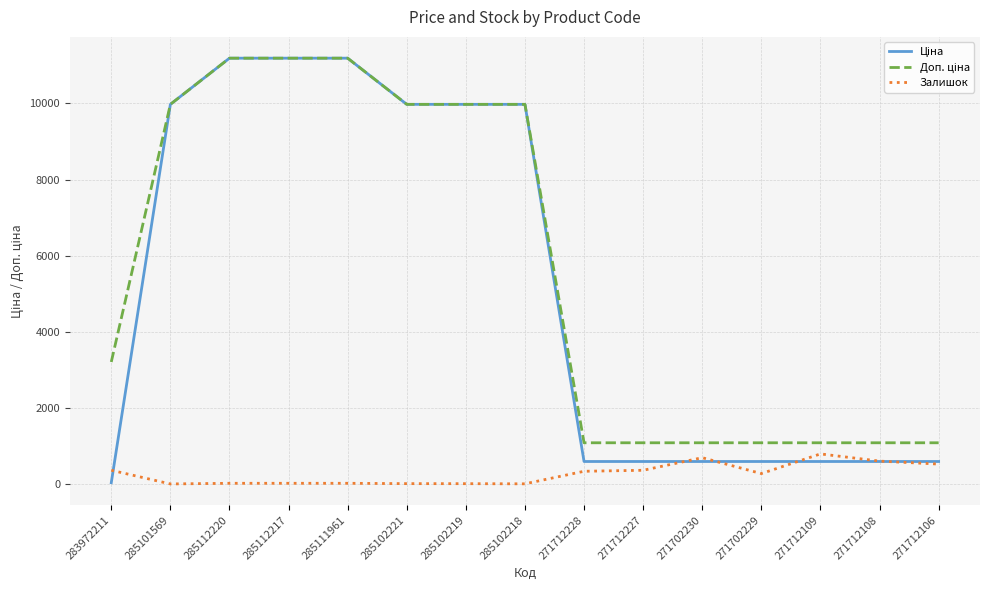

What is the maximum value for Залишок?

789.0